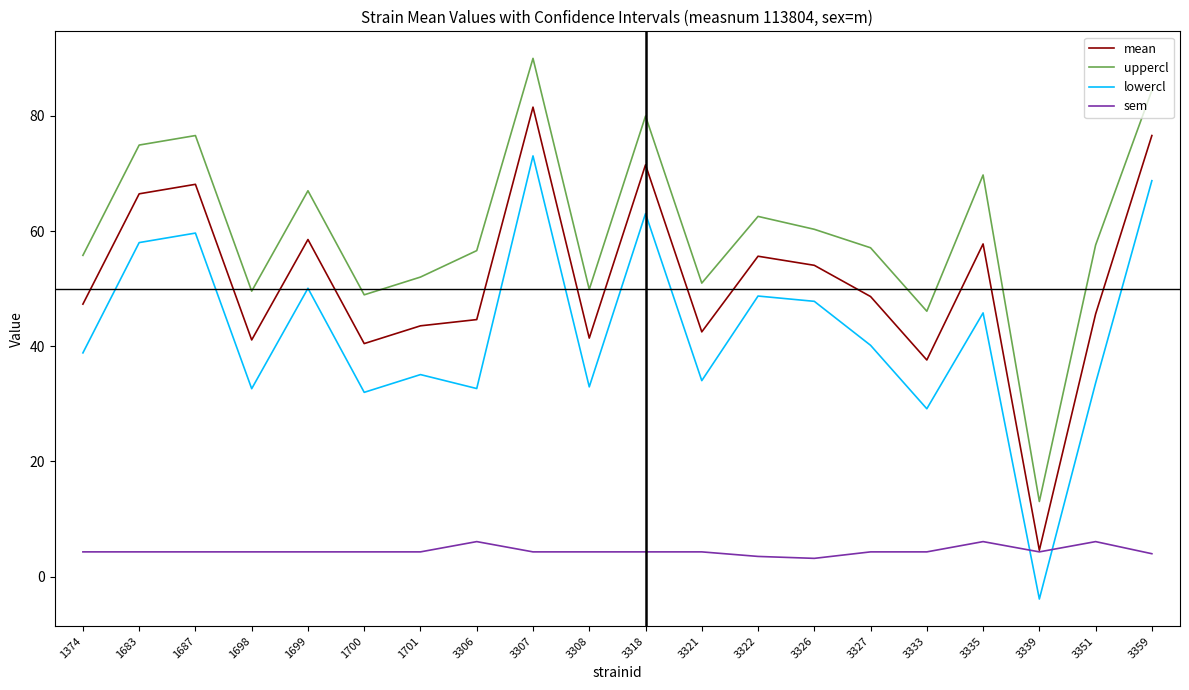

Where do sem and lowercl first cross each other?

3335 and 3339